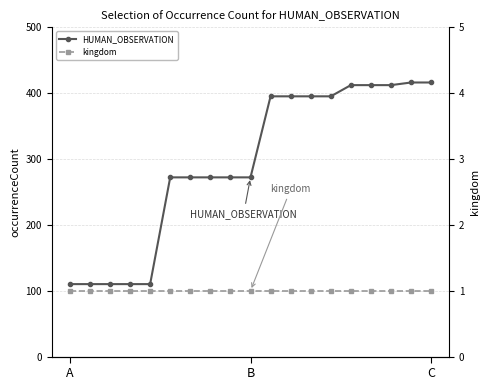

List the series in order of their peak value, highest first.

HUMAN_OBSERVATION, kingdom